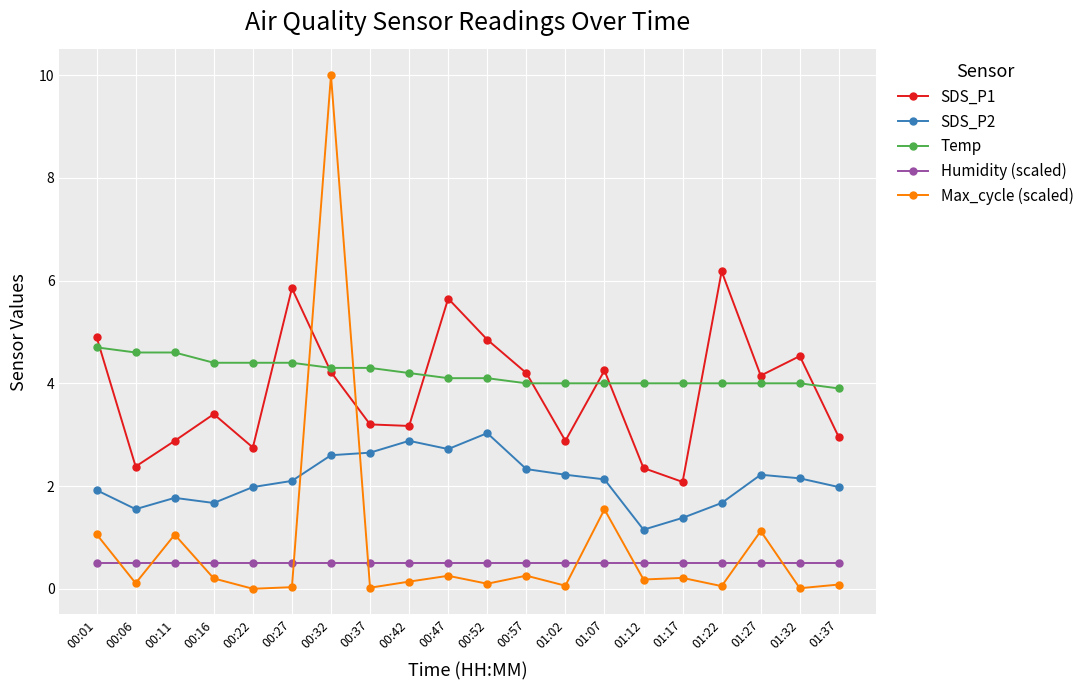

What is the spread (max minus min) of values at 00:32?

9.5